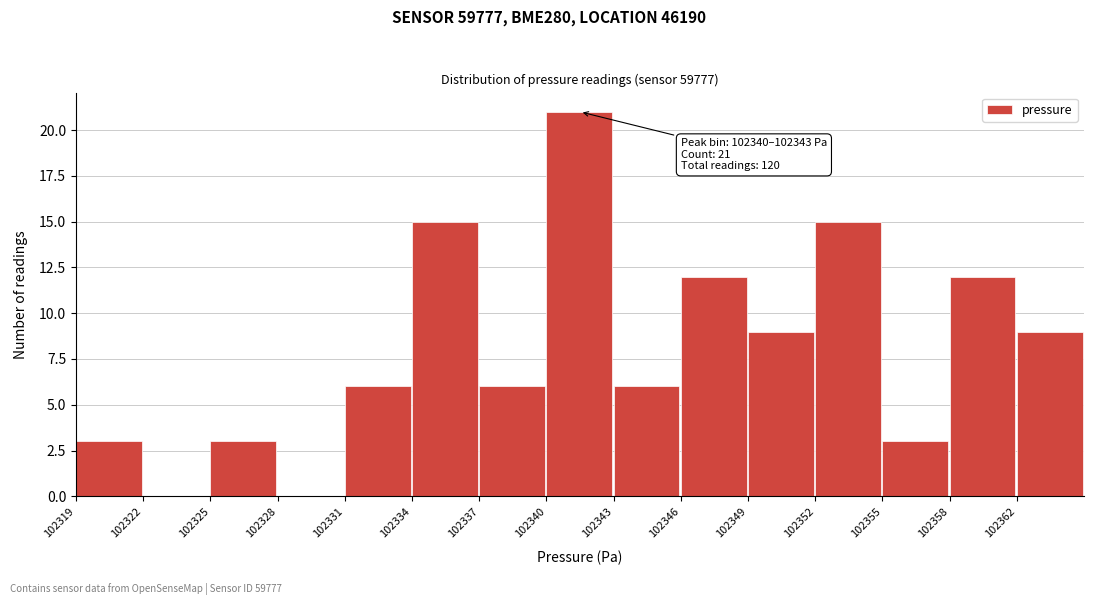

Reading right to left, list all the values displayed in this chart.

102362=9	102358=12	102355=3	102352=15	102349=9	102346=12	102343=6	102340=21	102337=6	102334=15	102331=6	102328=0	102325=3	102322=0	102319=3